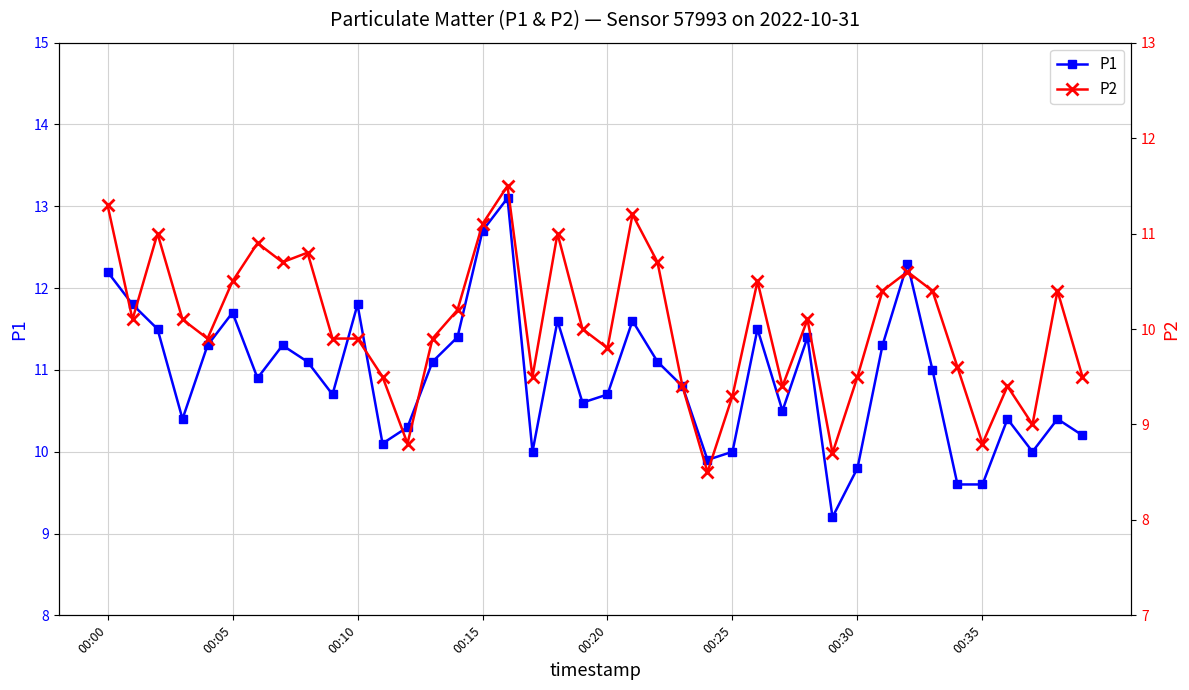

Between 26 and 28, which series saw the biggest shift?

P2